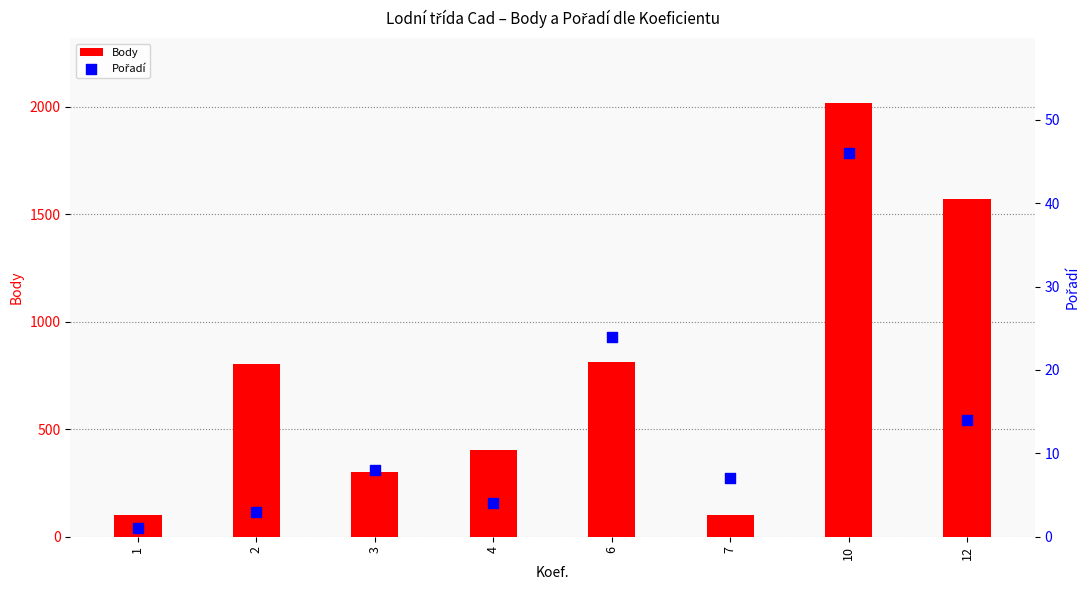

What is the total value across all series at 10?

2063